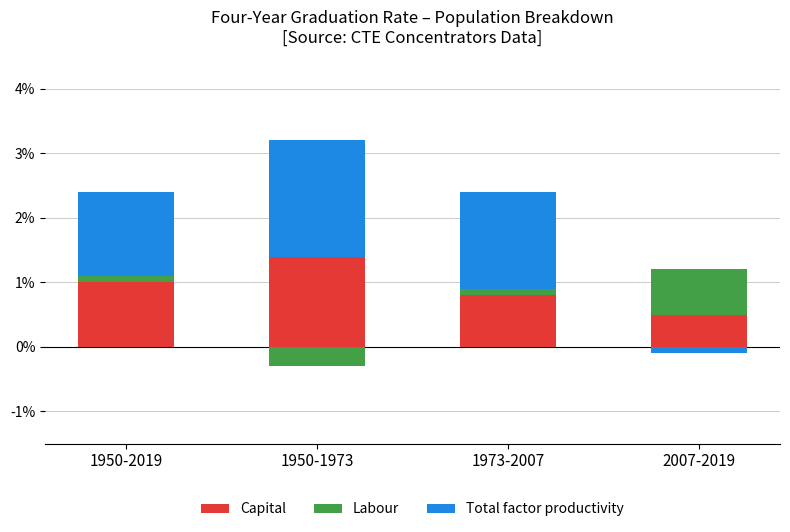

How many bars are there in total?

12